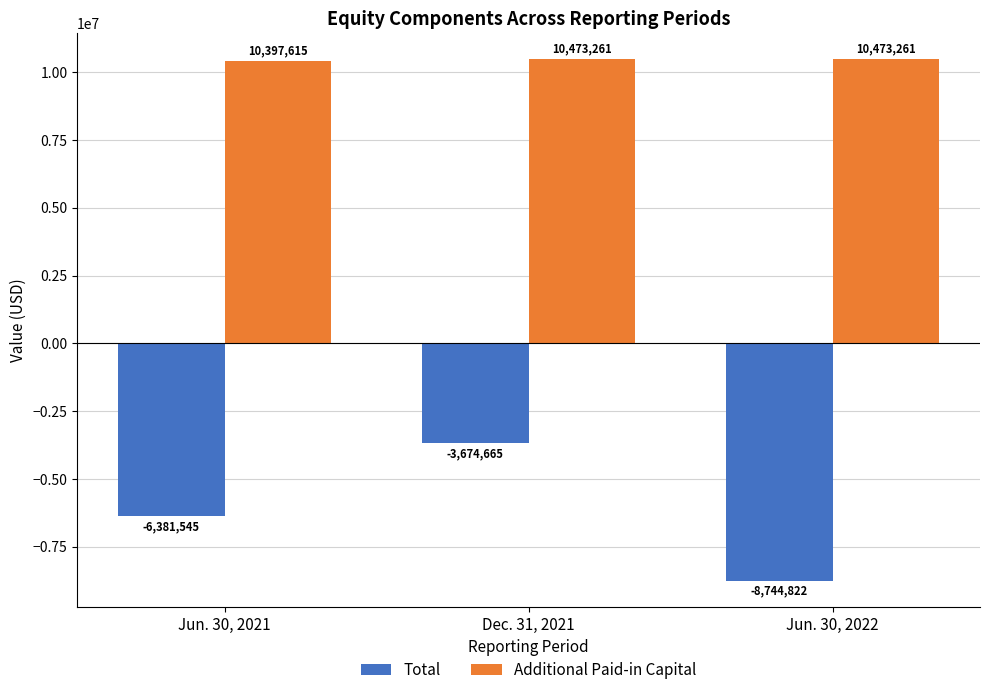

What are all the series names shown in the legend?

Total, Additional Paid-in Capital